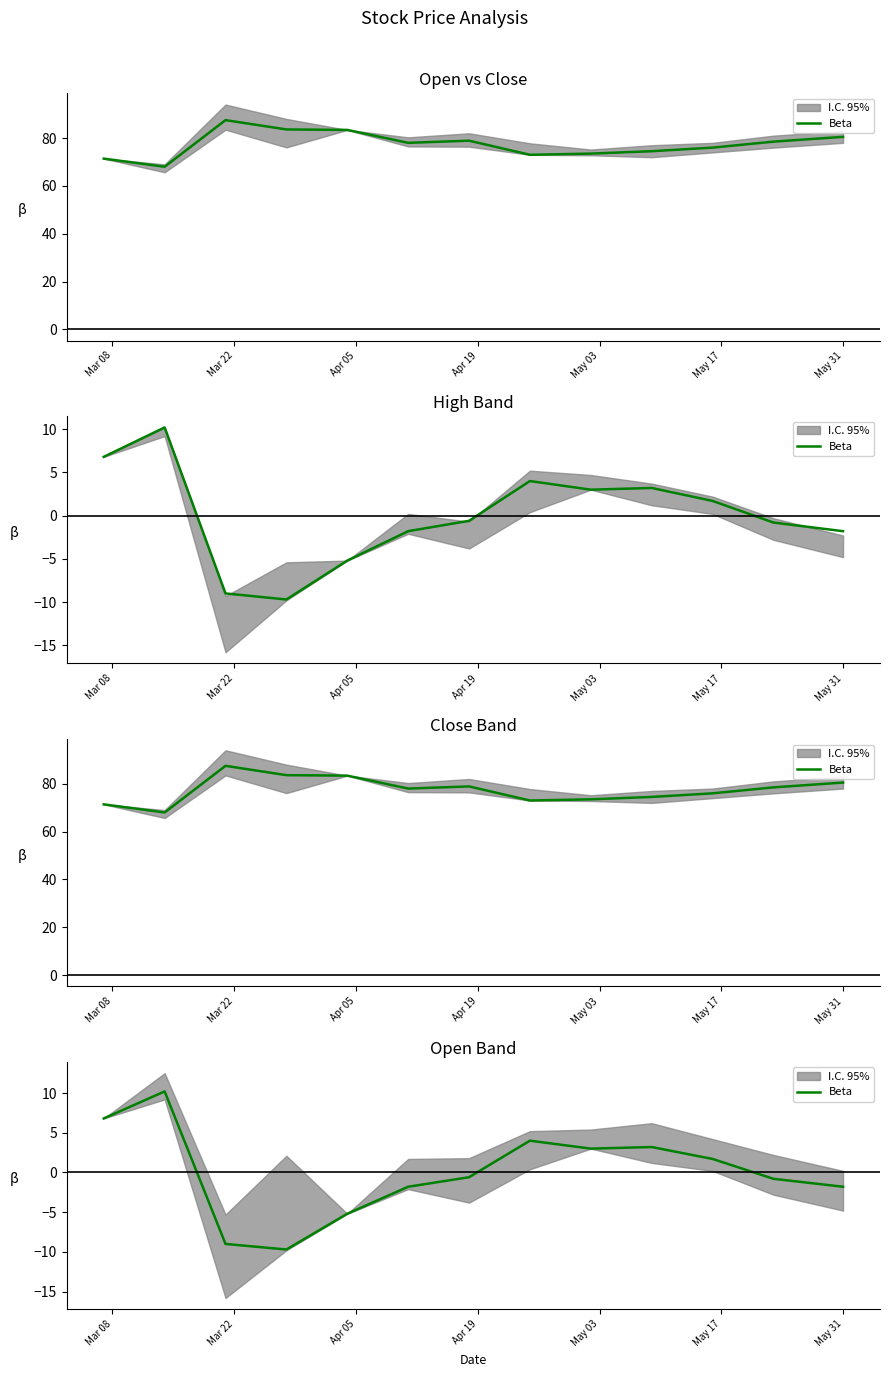

Between Mar 08 and 12, which is larger?

Mar 08